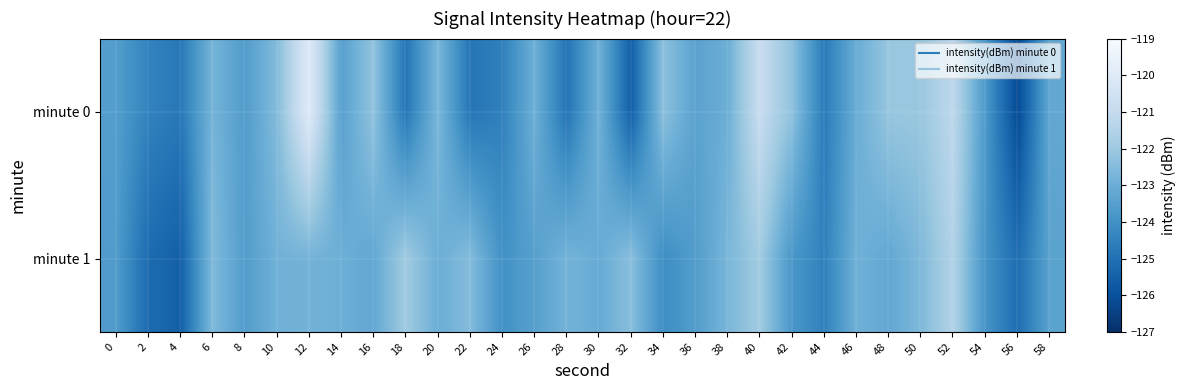

Rank the series at 0 from lowest to highest value.

minute 1, minute 0